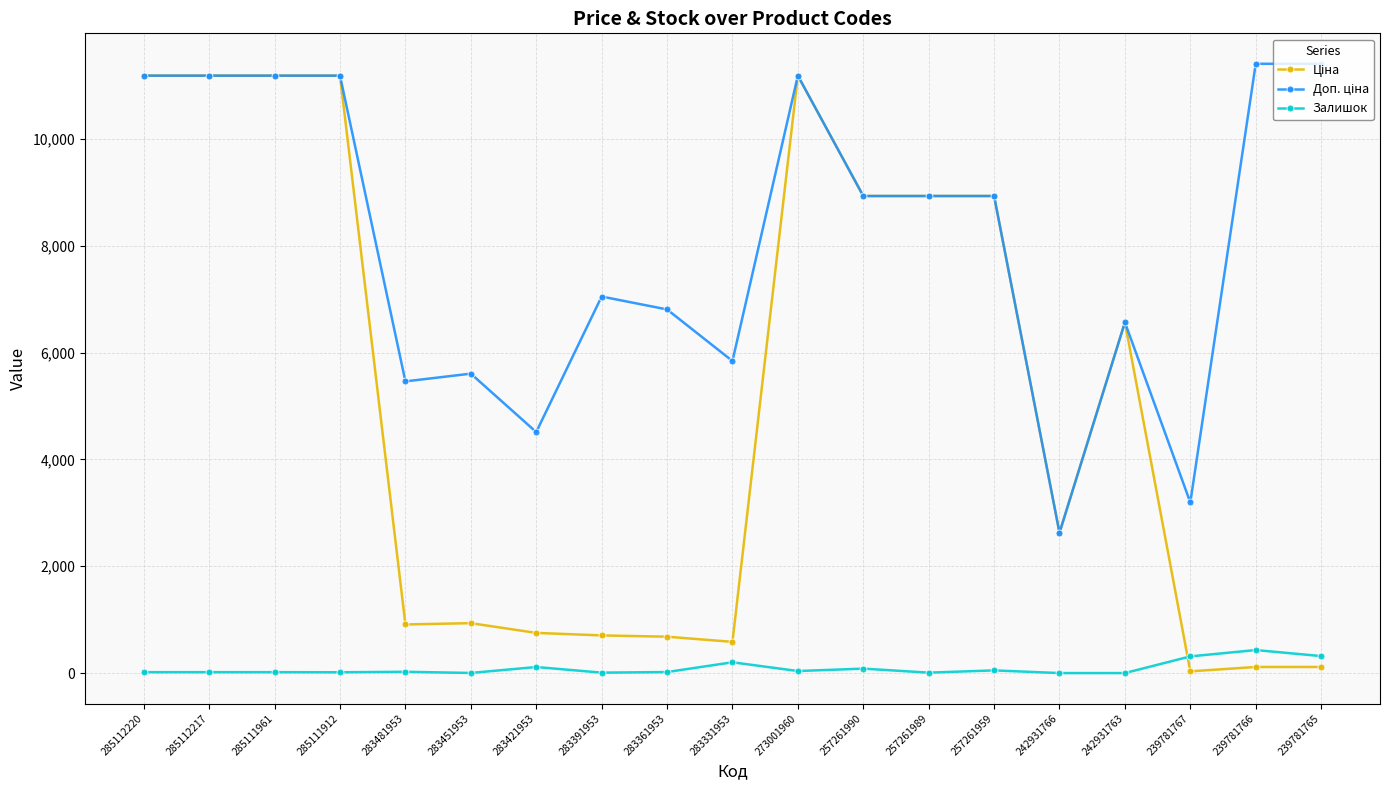

True or false: Залишок has a value of 24.0 at 283481953.

True